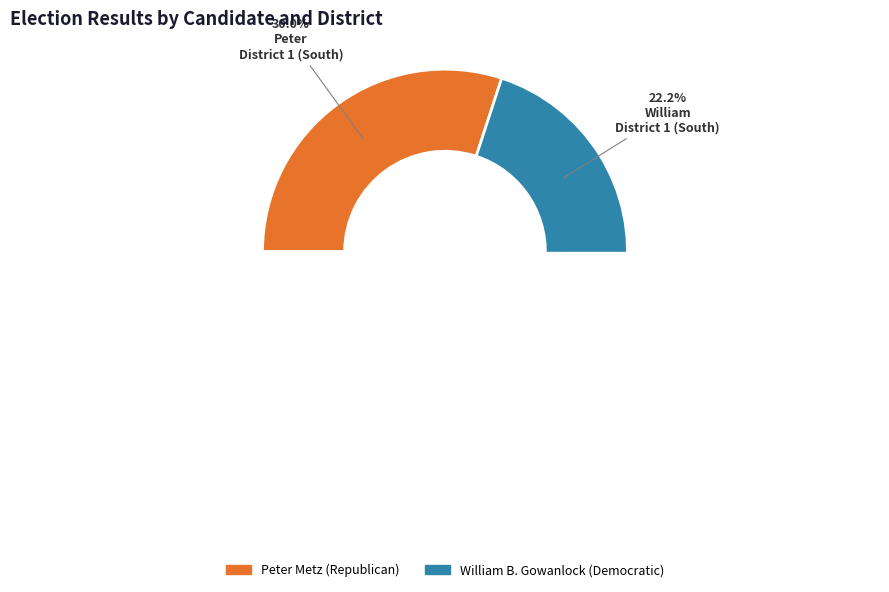

Is District 1 (South) the majority of the pie?

Yes